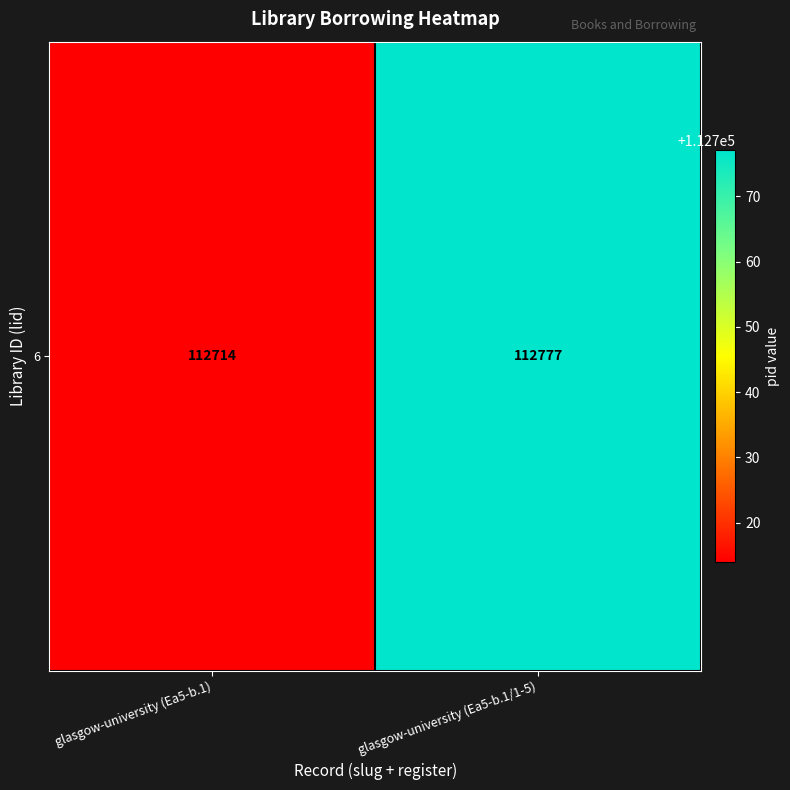

List the labels in order of value, largest first.

glasgow-university (Ea5-b.1/1-5), glasgow-university (Ea5-b.1)